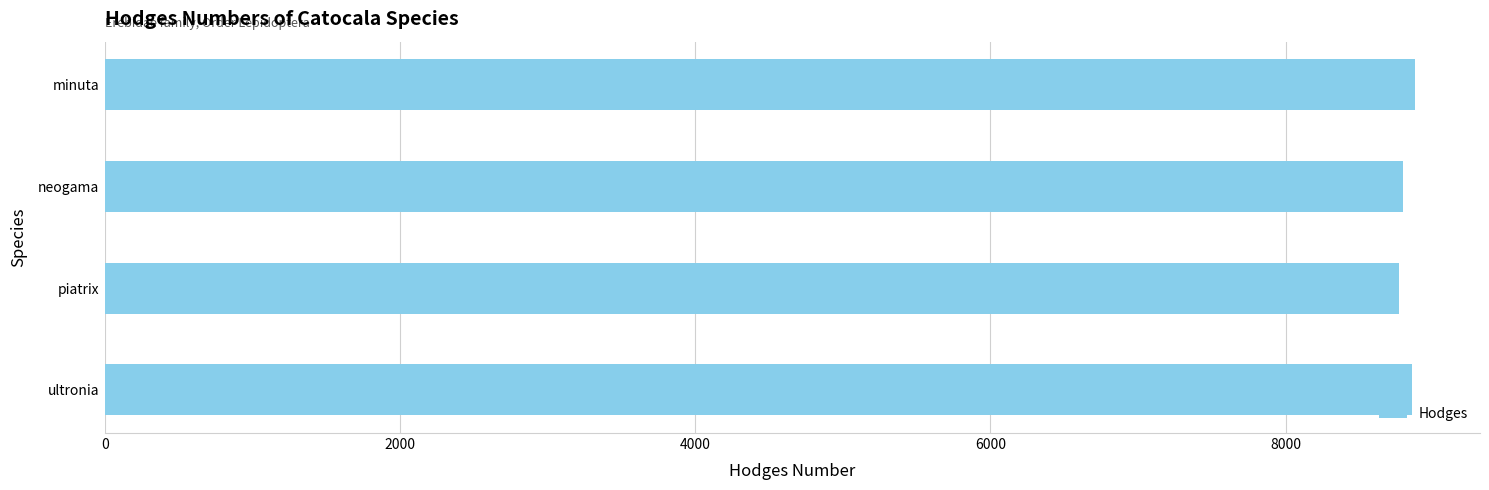

Are the bars grouped side by side (vs. stacked)?

No